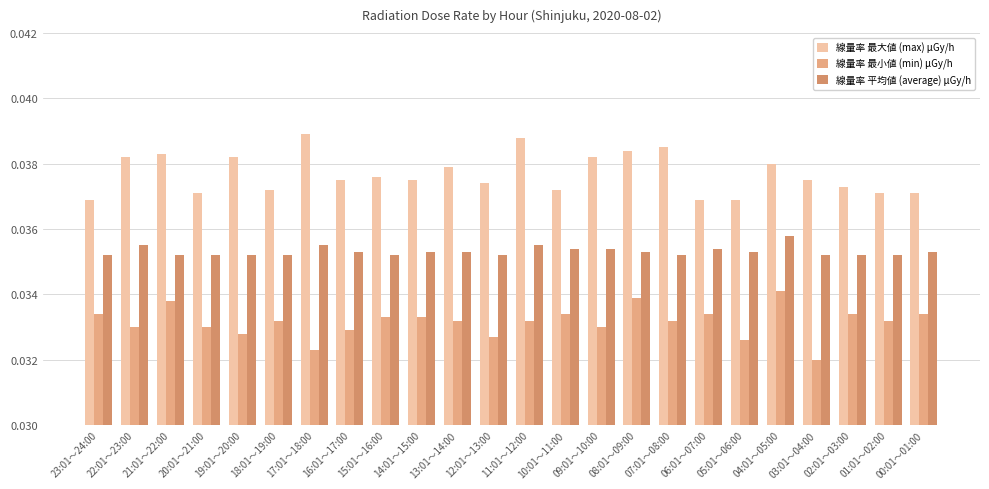

How many groups of bars are there?

24